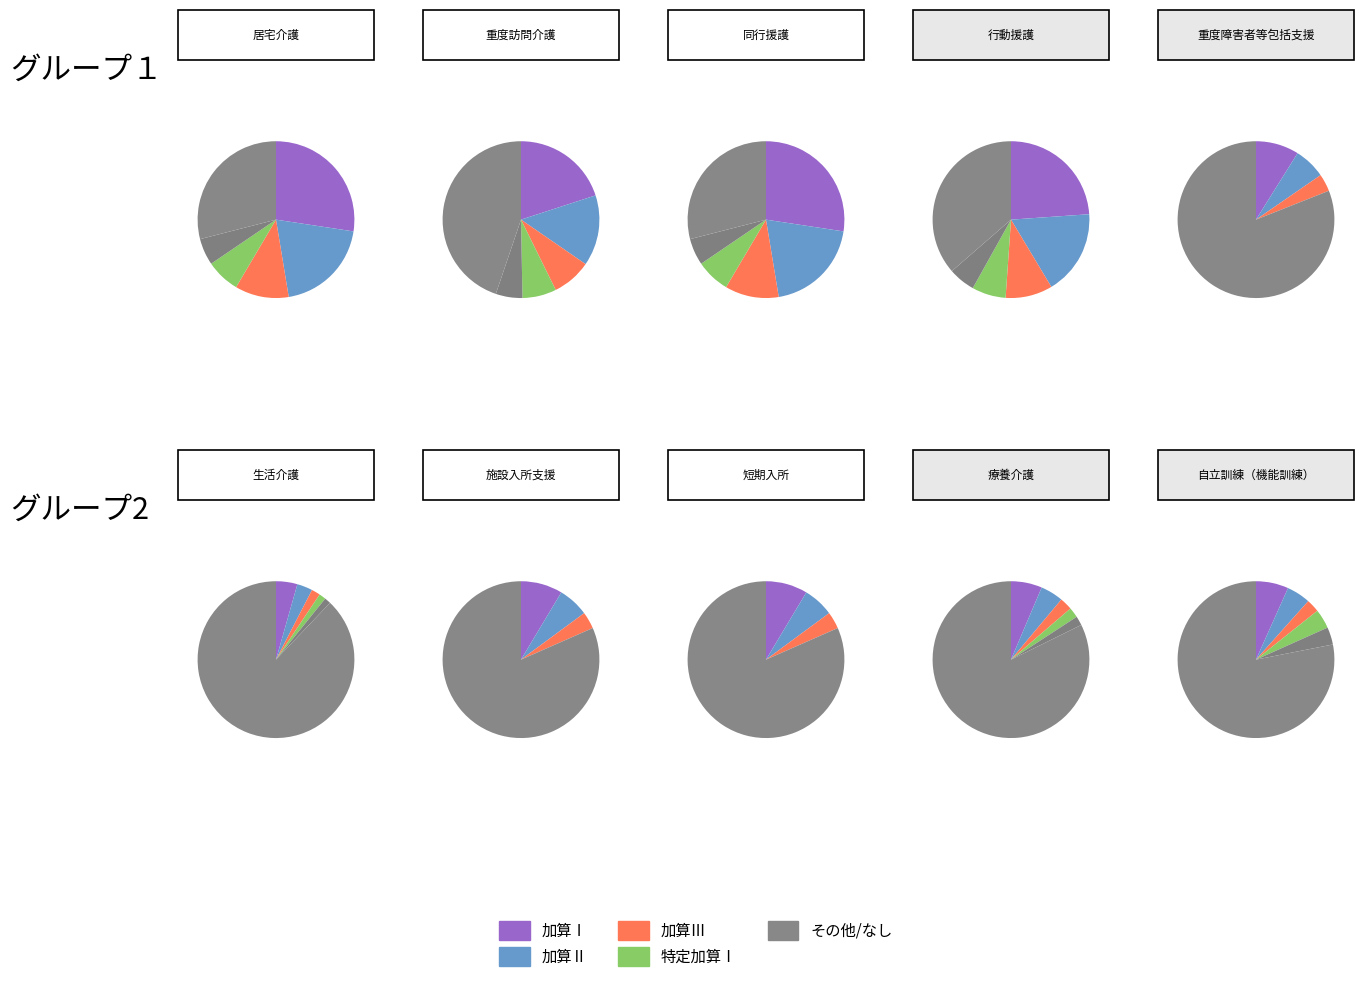

To the nearest percent, what is the difference between the largest and smallest slice percentages?

19%